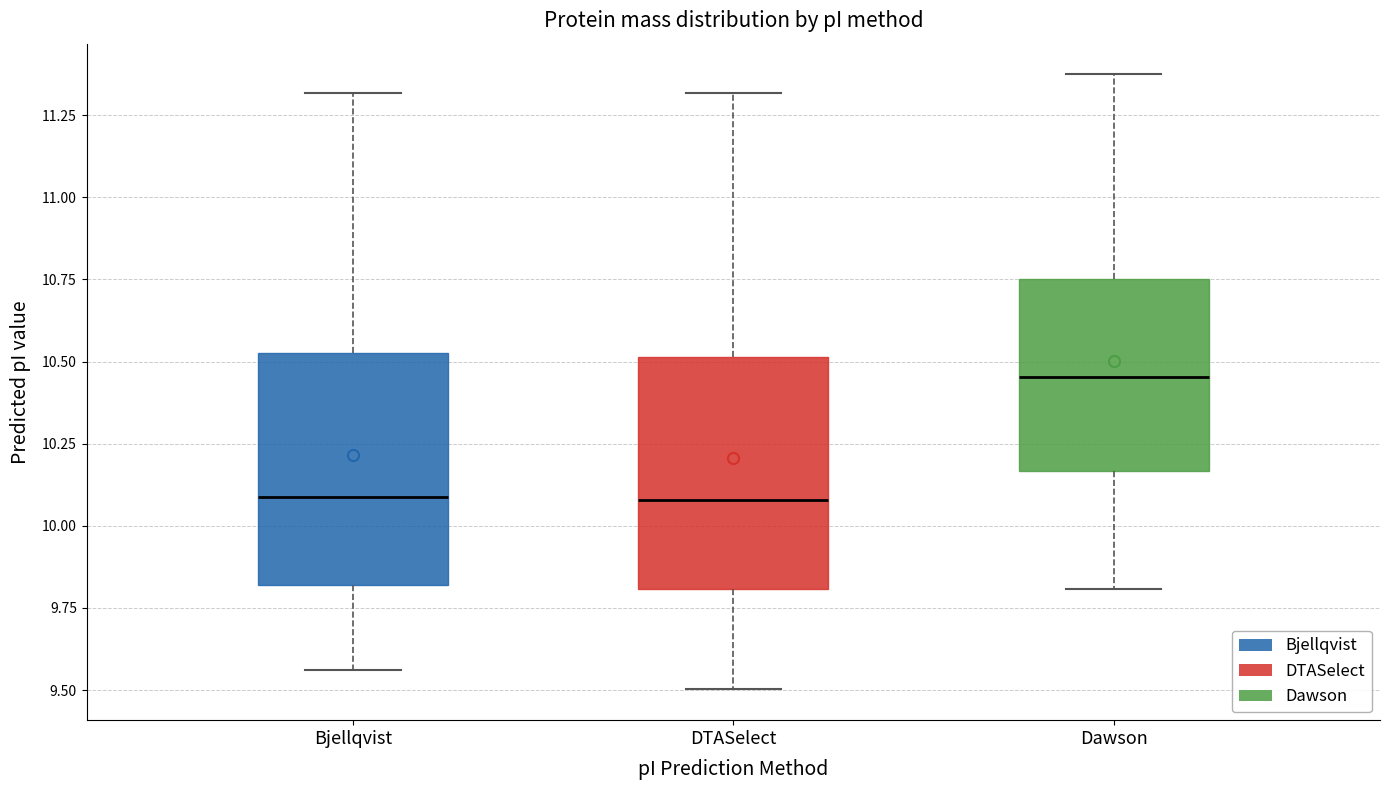

Reading left to right, read every box against the y-axis: the position of its median line, the range the box covers, and the ends of its whiskers. The values are not printed on the chart, so give them approximately, as read against the axis.

Bjellqvist: median 10.10, box 9.80 to 10.55, whiskers 9.55 to 11.30
DTASelect: median 10.10, box 9.80 to 10.50, whiskers 9.50 to 11.30
Dawson: median 10.45, box 10.15 to 10.75, whiskers 9.80 to 11.35